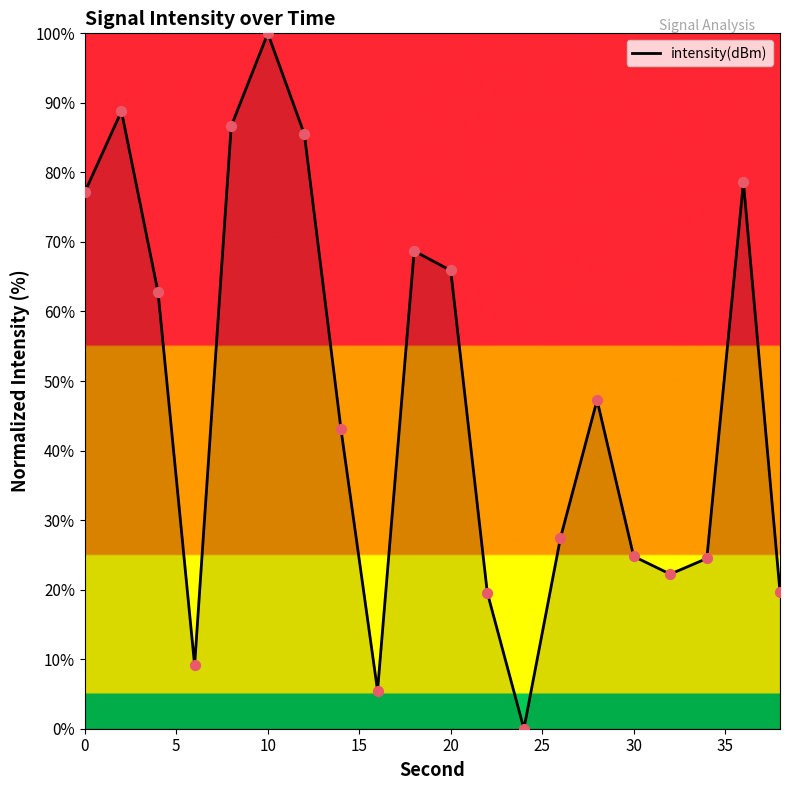

What is the difference between the maximum and minimum values?

100.0